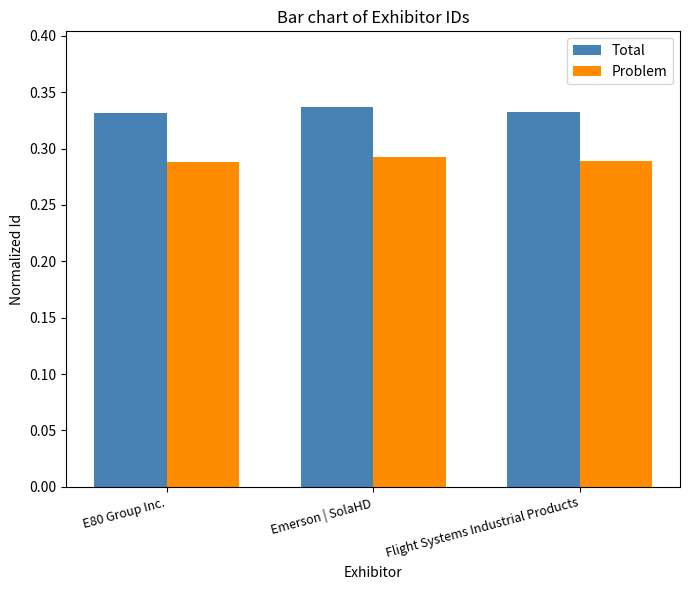

True or false: Total has a value of 0.2 at Emerson | SolaHD.

False